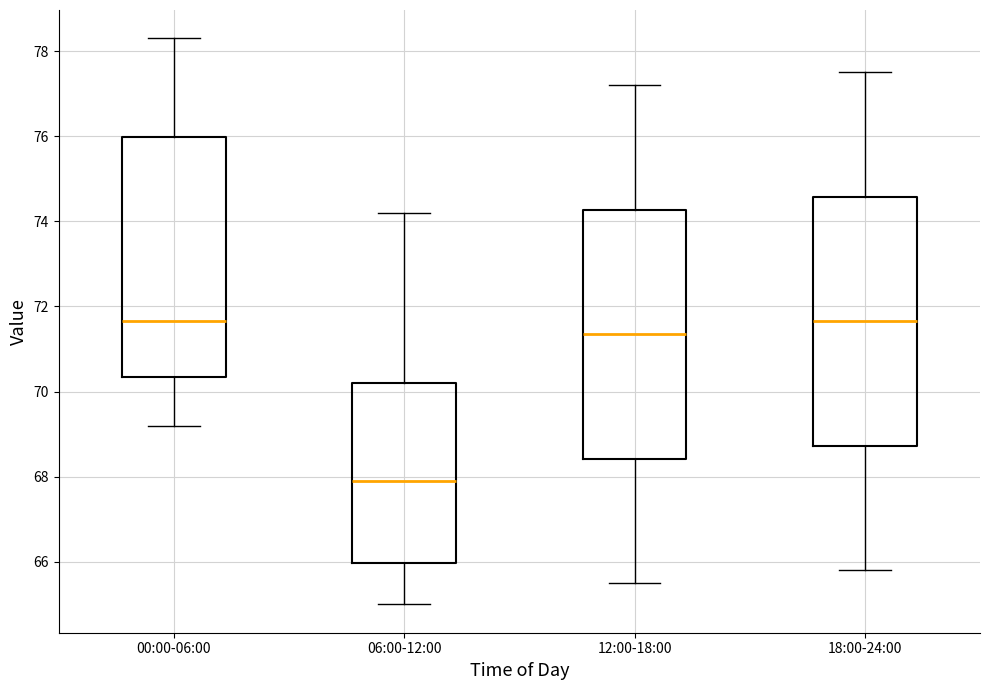

Where is the upper edge of the box for 00:00-06:00 on the y-axis? The values are not printed on the chart, so give them approximately, as read against the axis.

76.0